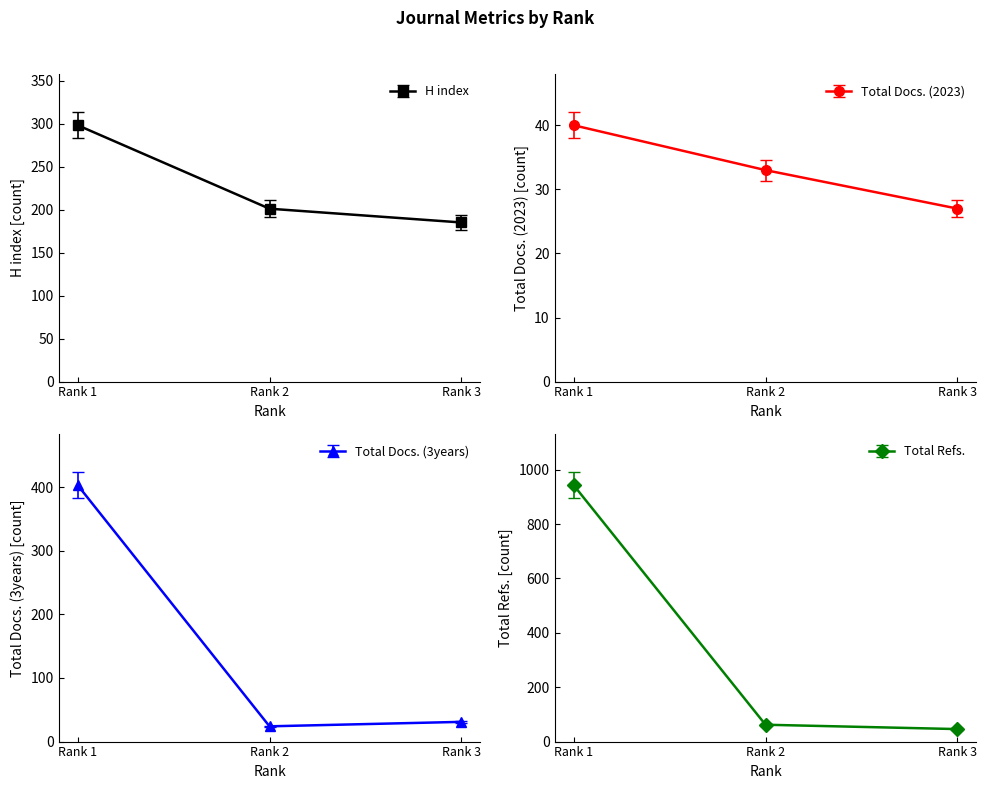

Where is Total Docs. (2023) nearest to the value 31?

Rank 2